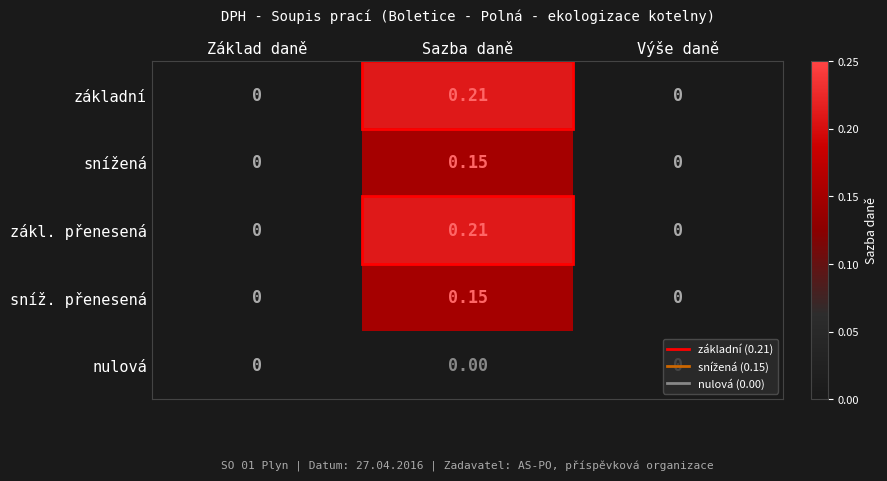

At which category is the sum across all series the highest?

Sazba daně